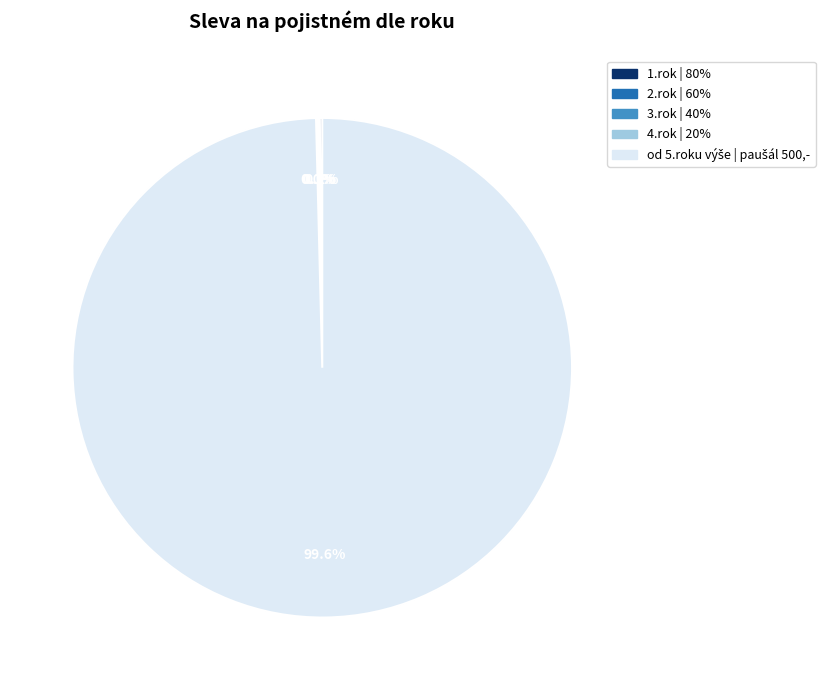

Is there a majority slice in this chart?

Yes